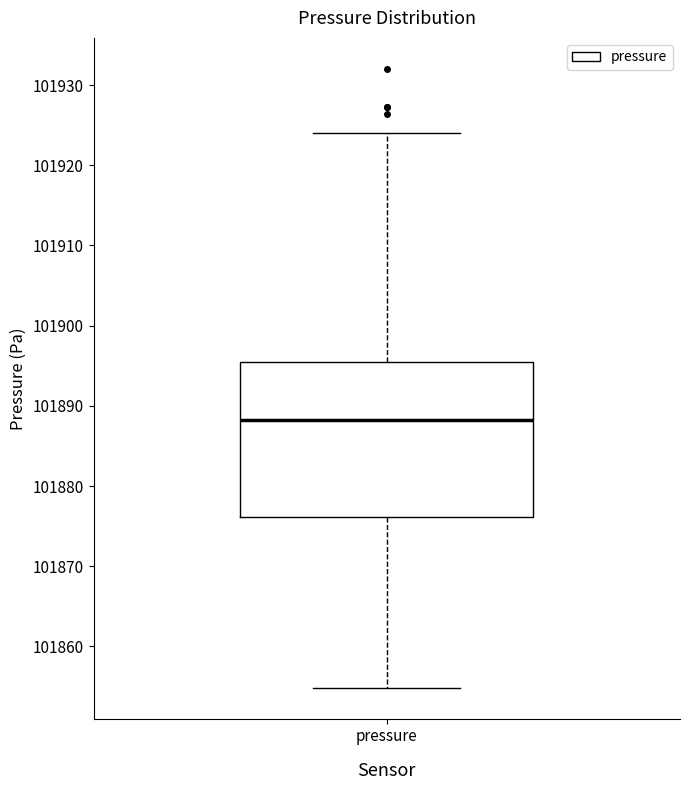

Where does the lower whisker of the box for pressure end on the y-axis? The values are not printed on the chart, so give them approximately, as read against the axis.

101855